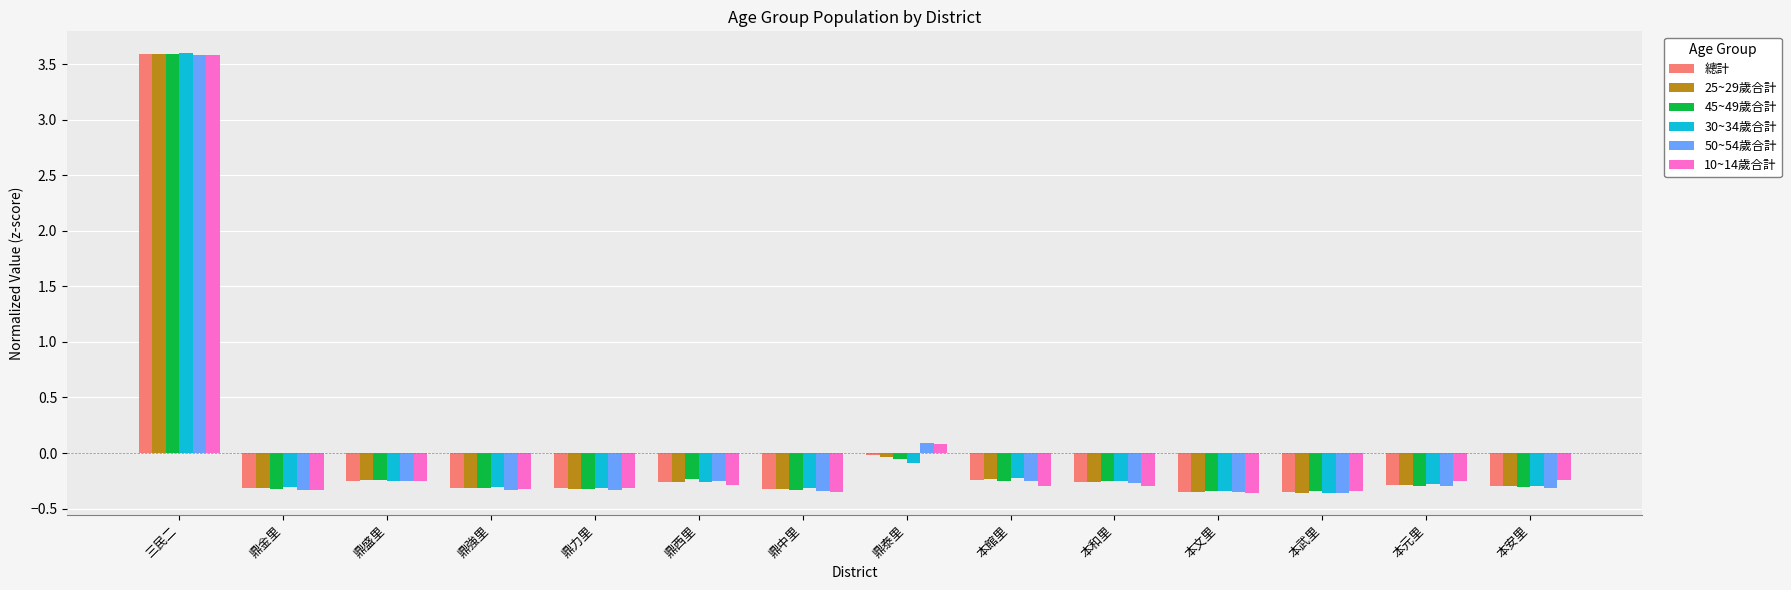

At which category is the sum across all series the highest?

三民二